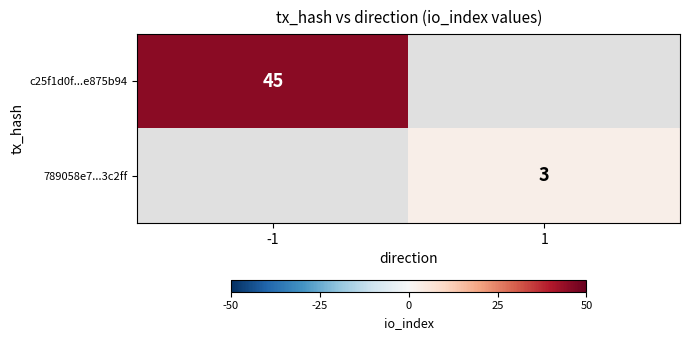

At which category does the chart reach its peak across all series?

-1